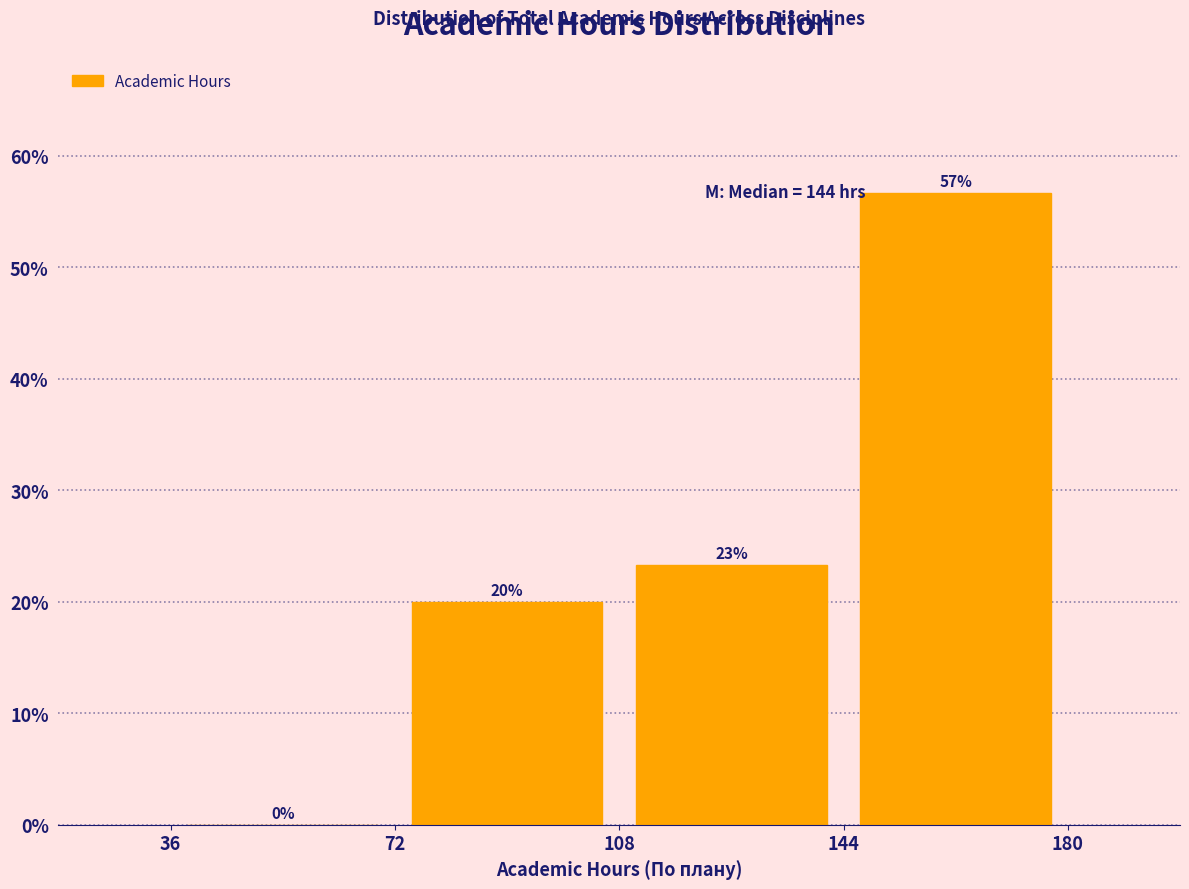

Over which range of the x-axis is the bar tallest?

144 to 180